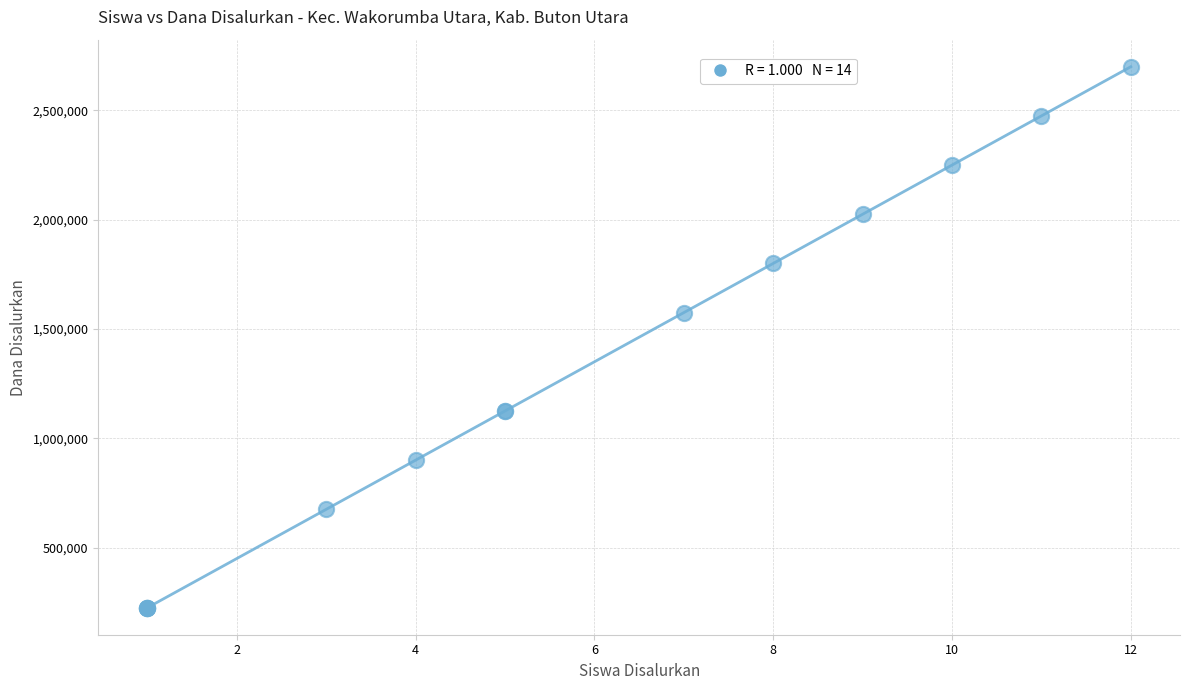

What Y value in the scatter plot is closest to 1462500?

1575000